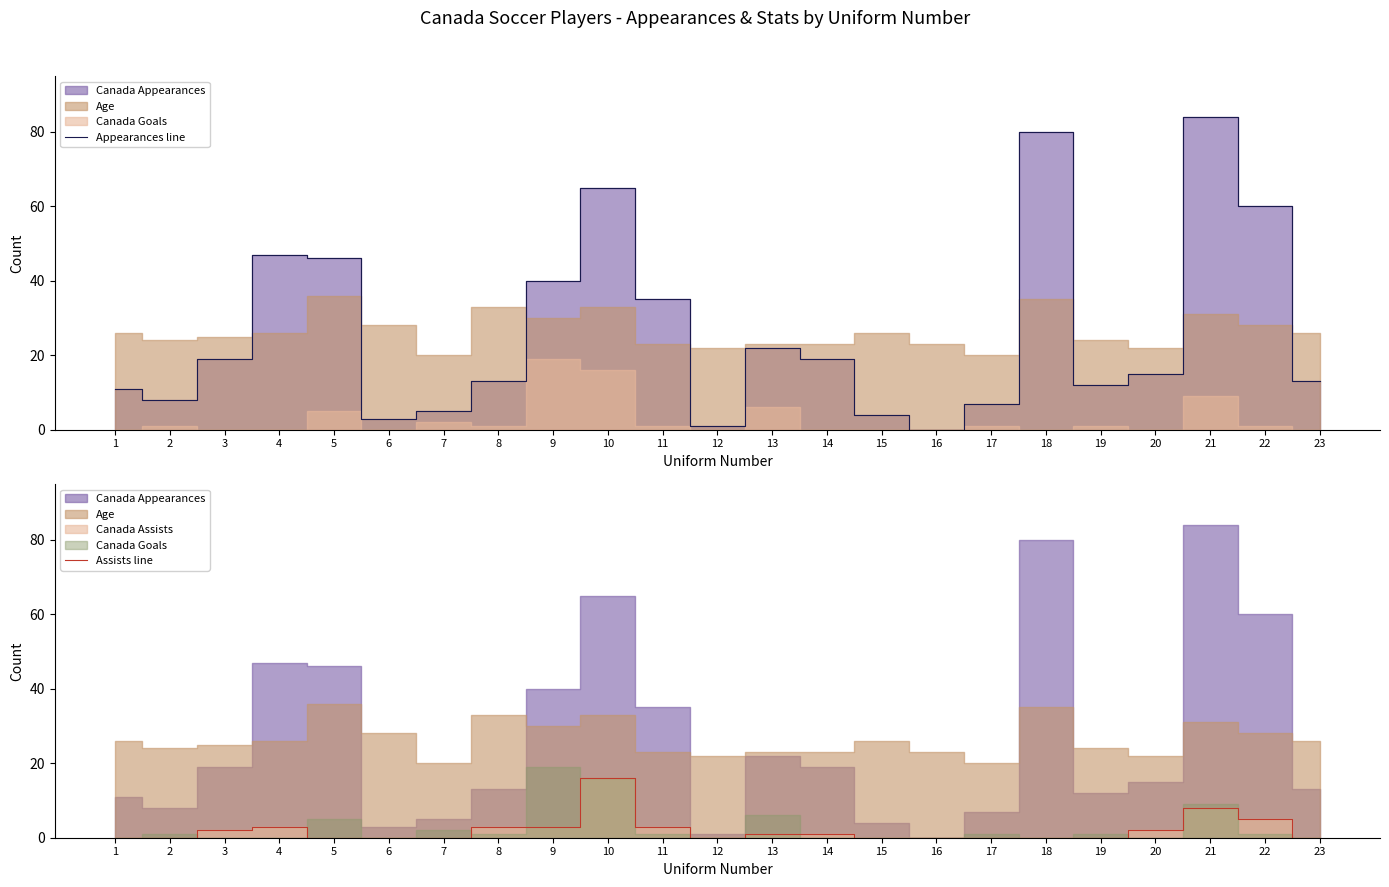

True or false: Appearances line has a value of 5 at 7.

True